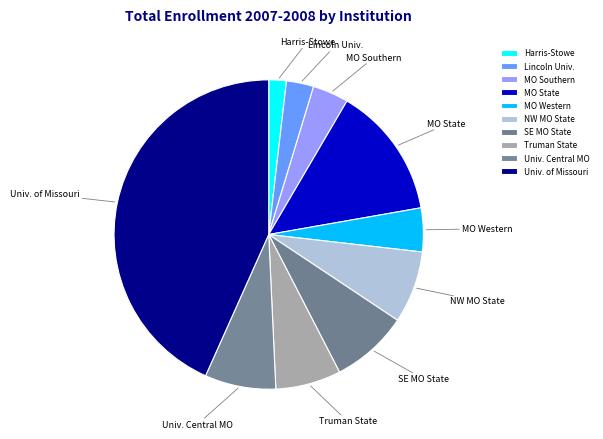

Is the sum of MO State and MO Western greater than half?

No